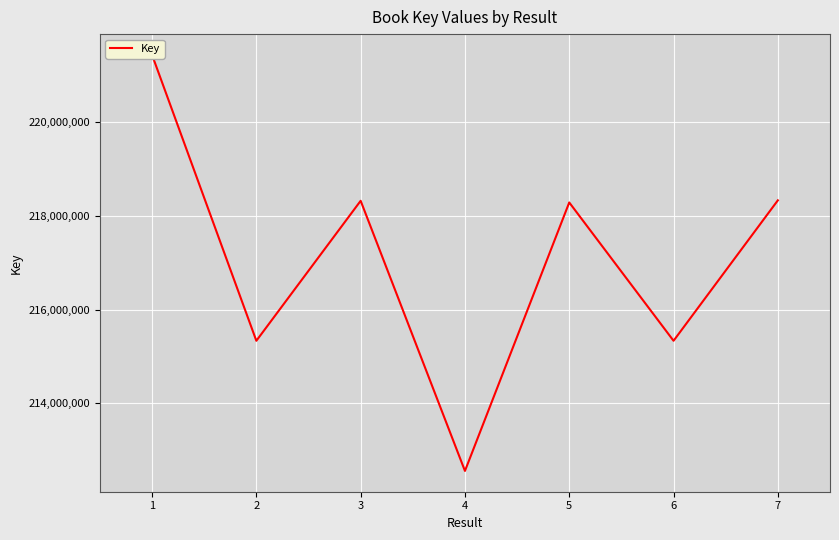

How many distinct data groups are displayed?

1